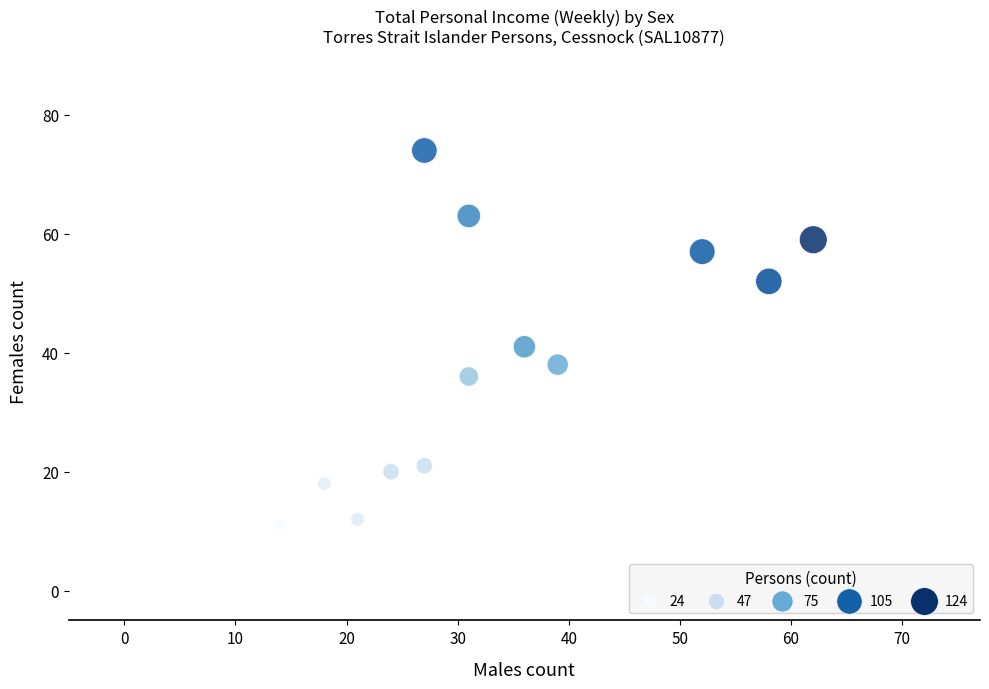

What Y value in the scatter plot is closest to 42?

41